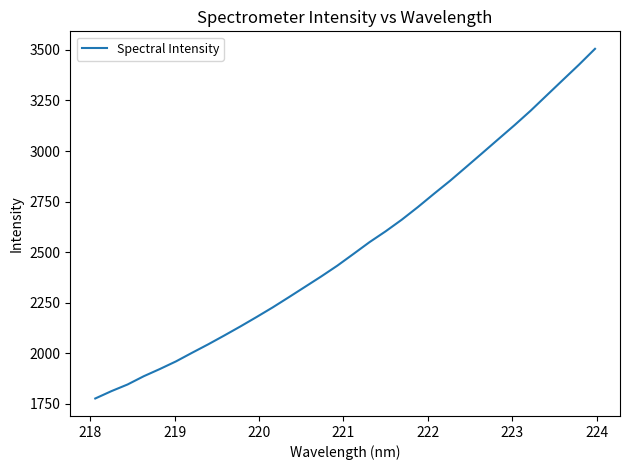

What is the difference between the maximum and minimum values?

1729.7